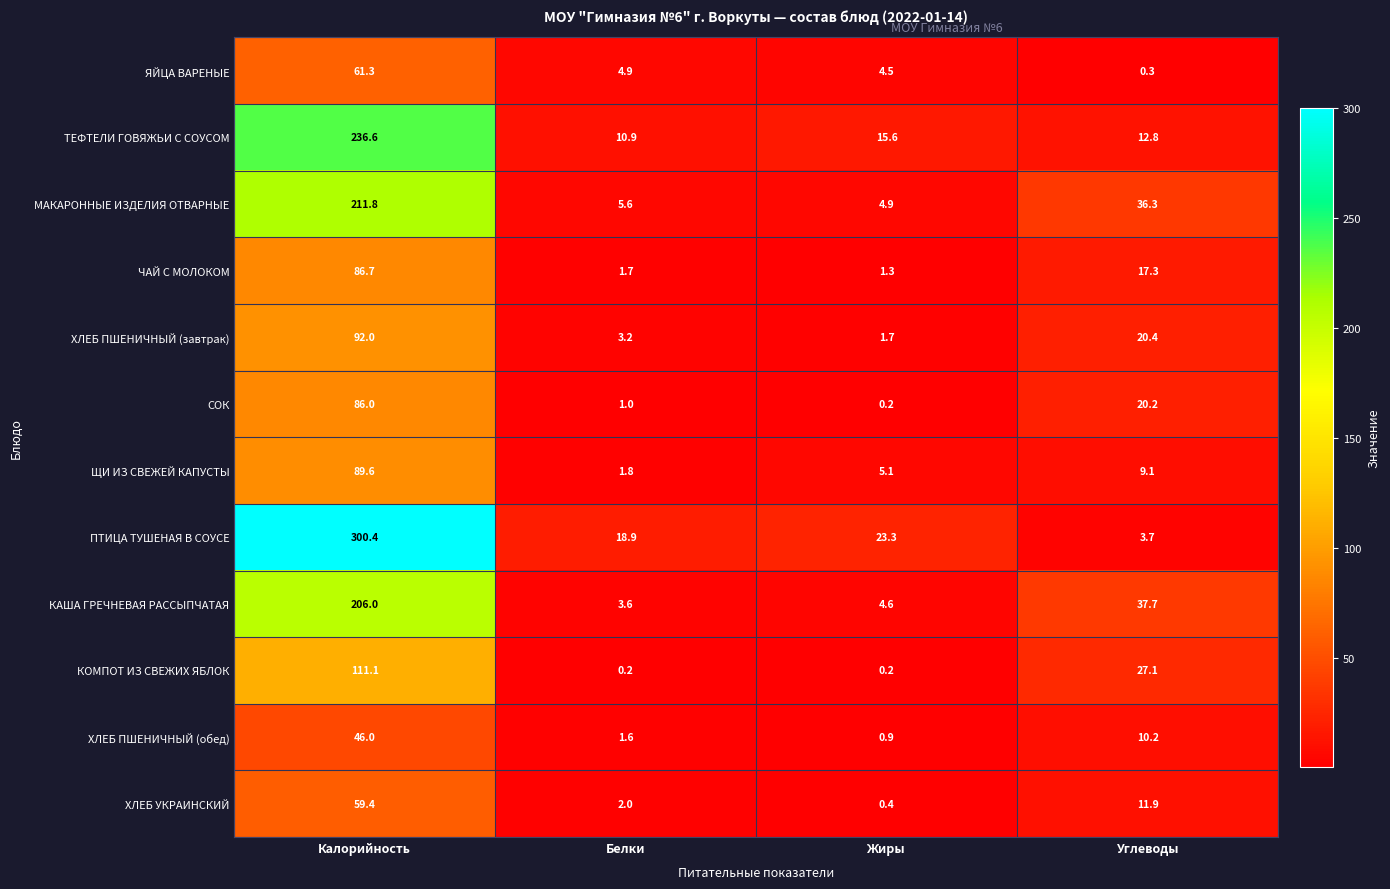

Rank the series at Углеводы from lowest to highest value.

ЯЙЦА ВАРЕНЫЕ, ПТИЦА ТУШЕНАЯ В СОУСЕ, ЩИ ИЗ СВЕЖЕЙ КАПУСТЫ, ХЛЕБ ПШЕНИЧНЫЙ (обед), ХЛЕБ УКРАИНСКИЙ, ТЕФТЕЛИ ГОВЯЖЬИ С СОУСОМ, ЧАЙ С МОЛОКОМ, СОК, ХЛЕБ ПШЕНИЧНЫЙ (завтрак), КОМПОТ ИЗ СВЕЖИХ ЯБЛОК, МАКАРОННЫЕ ИЗДЕЛИЯ ОТВАРНЫЕ, КАША ГРЕЧНЕВАЯ РАССЫПЧАТАЯ